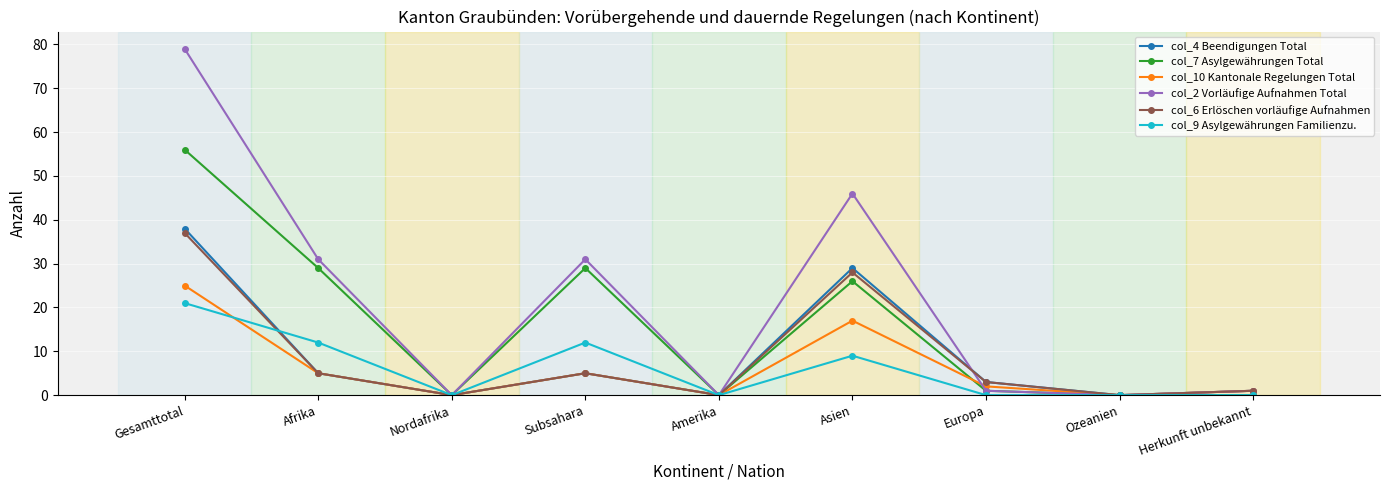

Reading left to right, list all the values displayed in this chart.

col_4 Beendigungen Total: 38	5	0	5	0	29	3	0	1
col_7 Asylgewährungen Total: 56	29	0	29	0	26	1	0	0
col_10 Kantonale Regelungen Total: 25	5	0	5	0	17	2	0	1
col_2 Vorläufige Aufnahmen Total: 79	31	0	31	0	46	1	0	1
col_6 Erlöschen vorläufige Aufnahmen: 37	5	0	5	0	28	3	0	1
col_9 Asylgewährungen Familienzu.: 21	12	0	12	0	9	0	0	0